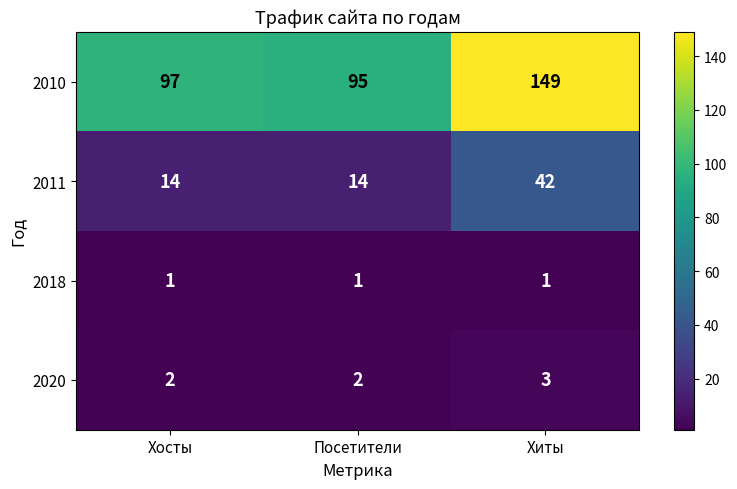

Where is 2010 nearest to the value 122?

Хосты